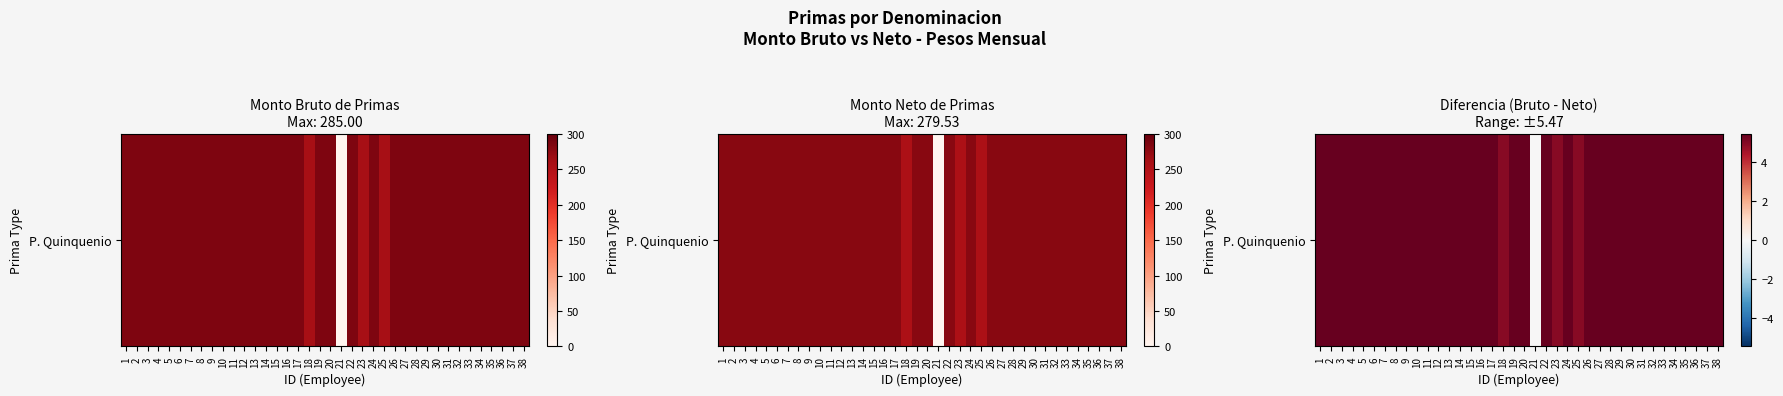

At which category does the chart reach its peak across all series?

1